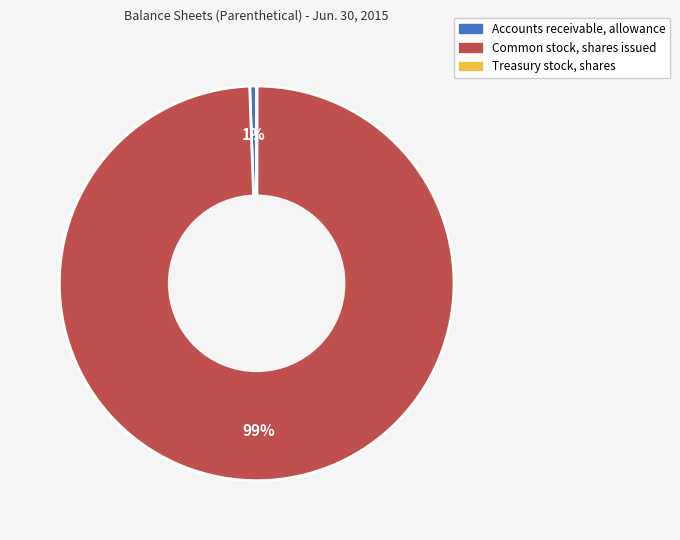

To the nearest percent, what is the average slice percentage?

33%